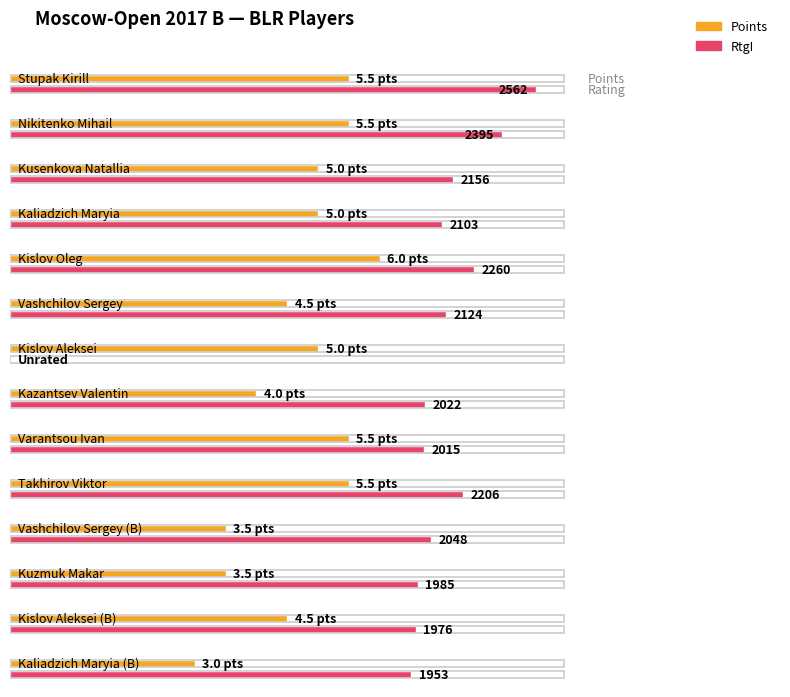

What is the maximum value shown in the chart?

2562.0